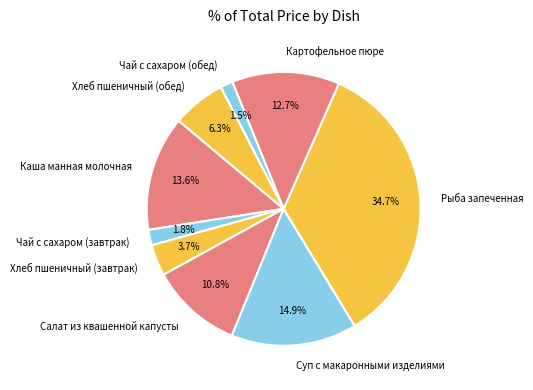

Is Рыба запеченная the majority of the pie?

No